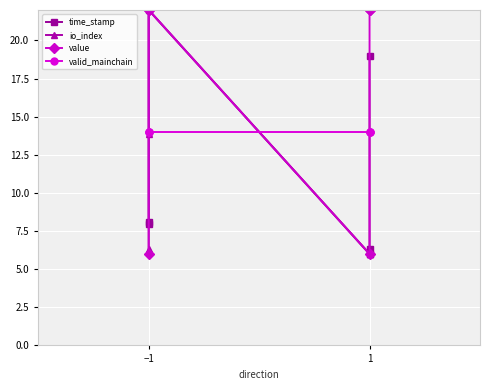

True or false: valid_mainchain has a value of 14.0 at −1.

True